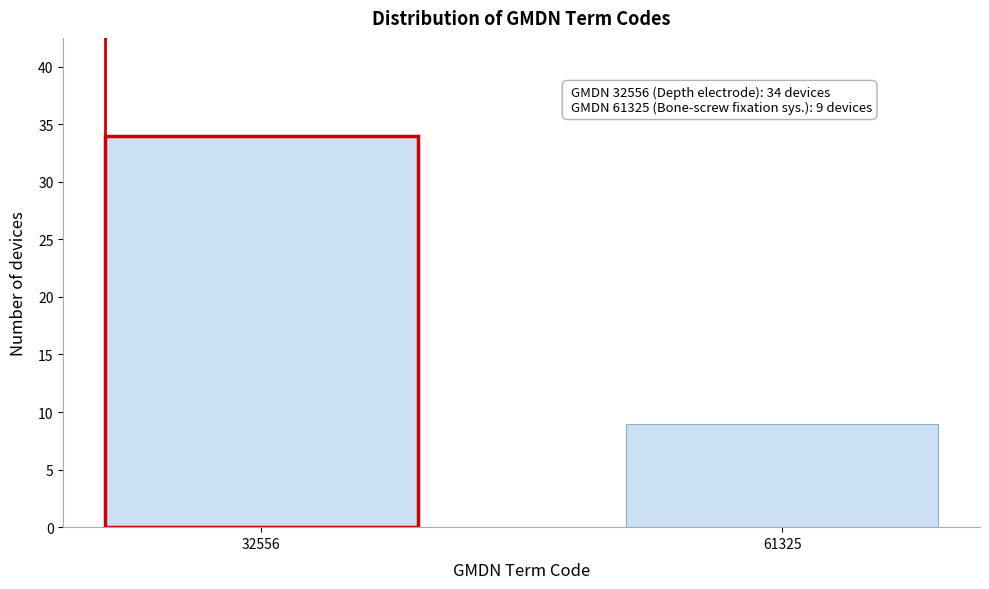

Reading right to left, transcribe all the data shown in this chart.

61325=9	32556=34